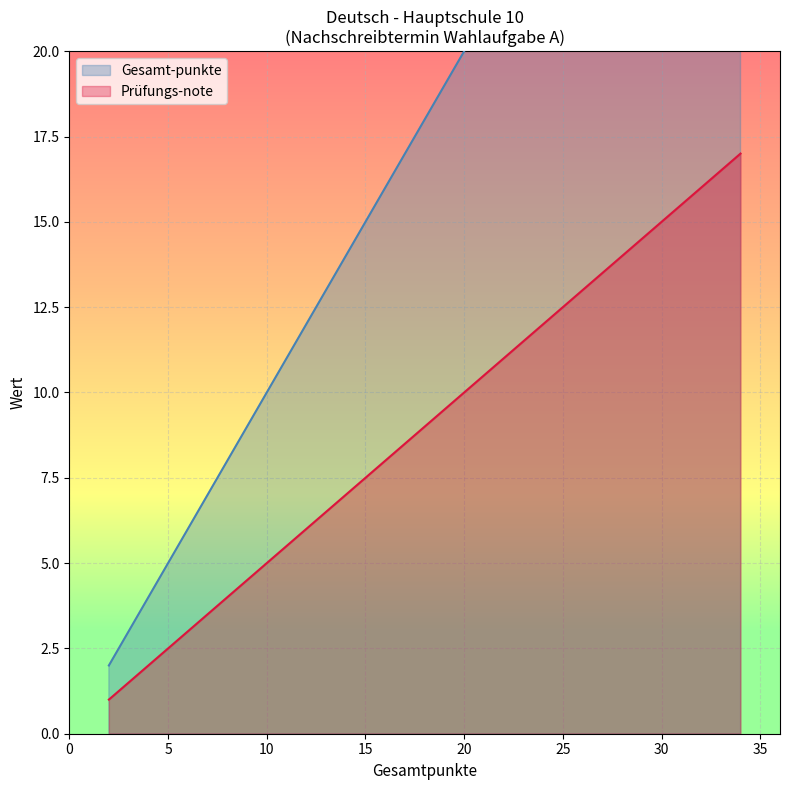

What are all the series names shown in the legend?

Gesamt-punkte, Prüfungs-note